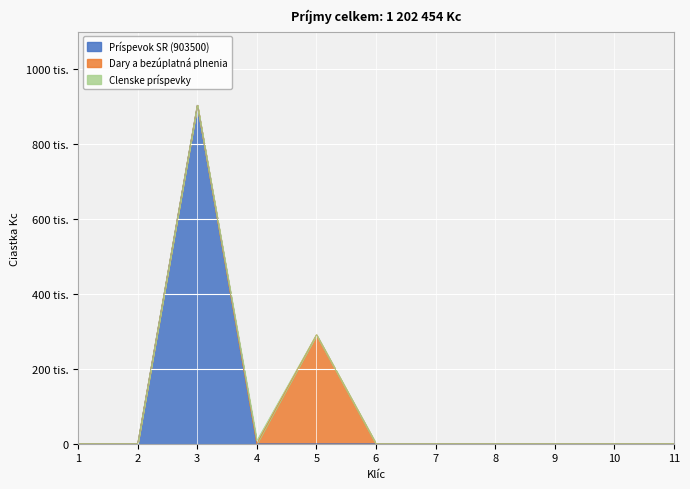

In Príspevok SR (903500), how many points are higher than both neighbors (excluding endpoints)?

1